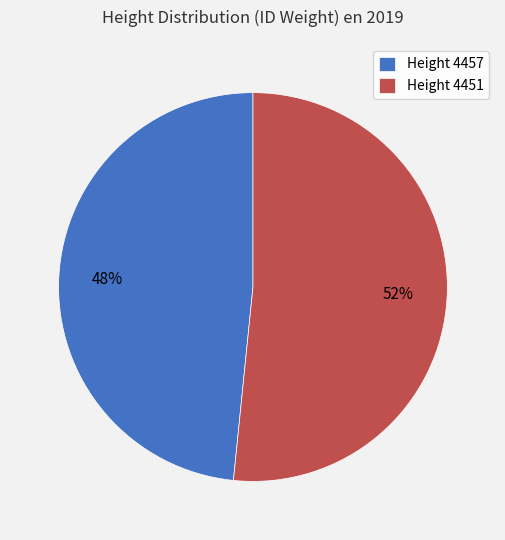

Which slice is the largest?

Height 4451